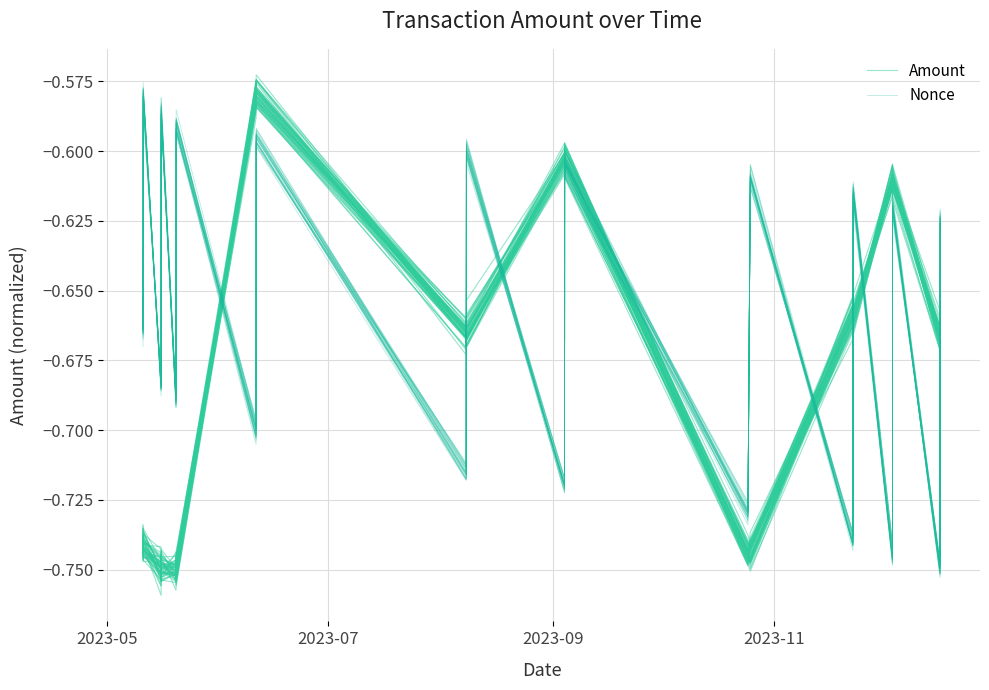

What is the label of the 1st point from the left?

2023-05